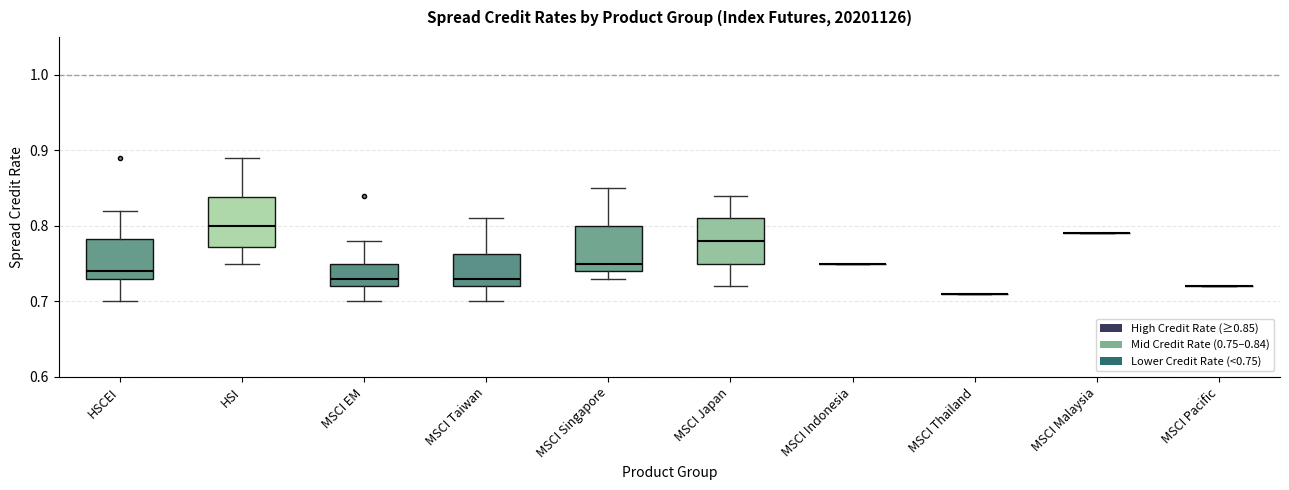

Reading left to right, read every box against the y-axis: the position of its median line, the range the box covers, and the ends of its whiskers. The values are not printed on the chart, so give them approximately, as read against the axis.

HSCEI: median 0.74, box 0.73 to 0.78, whiskers 0.70 to 0.82
HSI: median 0.80, box 0.77 to 0.84, whiskers 0.75 to 0.89
MSCI EM: median 0.73, box 0.72 to 0.75, whiskers 0.70 to 0.78
MSCI Taiwan: median 0.73, box 0.72 to 0.76, whiskers 0.70 to 0.81
MSCI Singapore: median 0.75, box 0.74 to 0.80, whiskers 0.73 to 0.85
MSCI Japan: median 0.78, box 0.75 to 0.81, whiskers 0.72 to 0.84
MSCI Indonesia: box collapsed to a line at 0.75, whiskers 0.75 to 0.75
MSCI Thailand: box collapsed to a line at 0.71, whiskers 0.71 to 0.71
MSCI Malaysia: box collapsed to a line at 0.79, whiskers 0.79 to 0.79
MSCI Pacific: box collapsed to a line at 0.72, whiskers 0.72 to 0.72